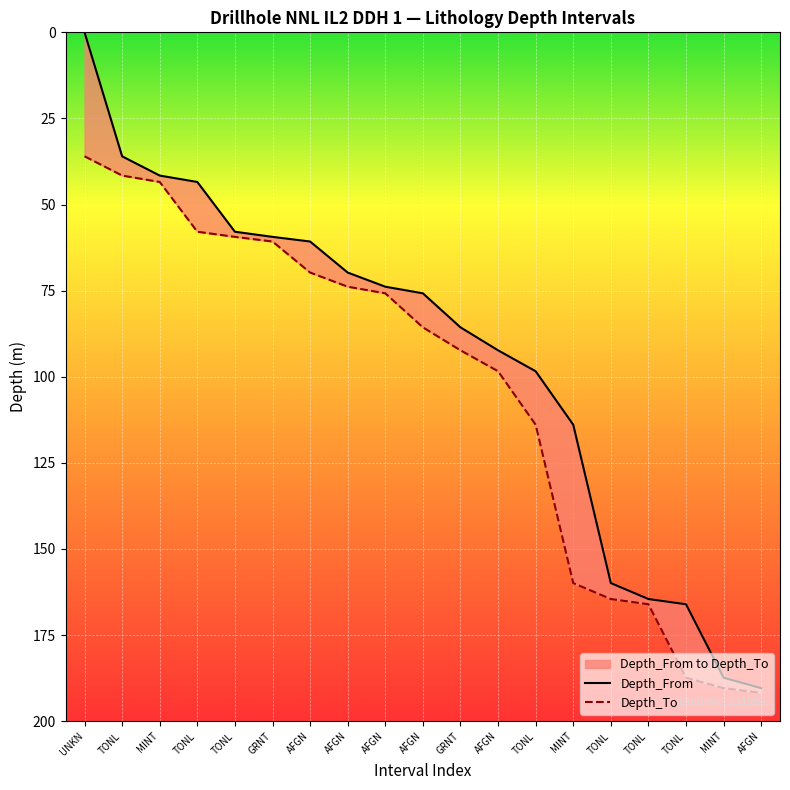

Between AFGN and AFGN, which is larger?

AFGN